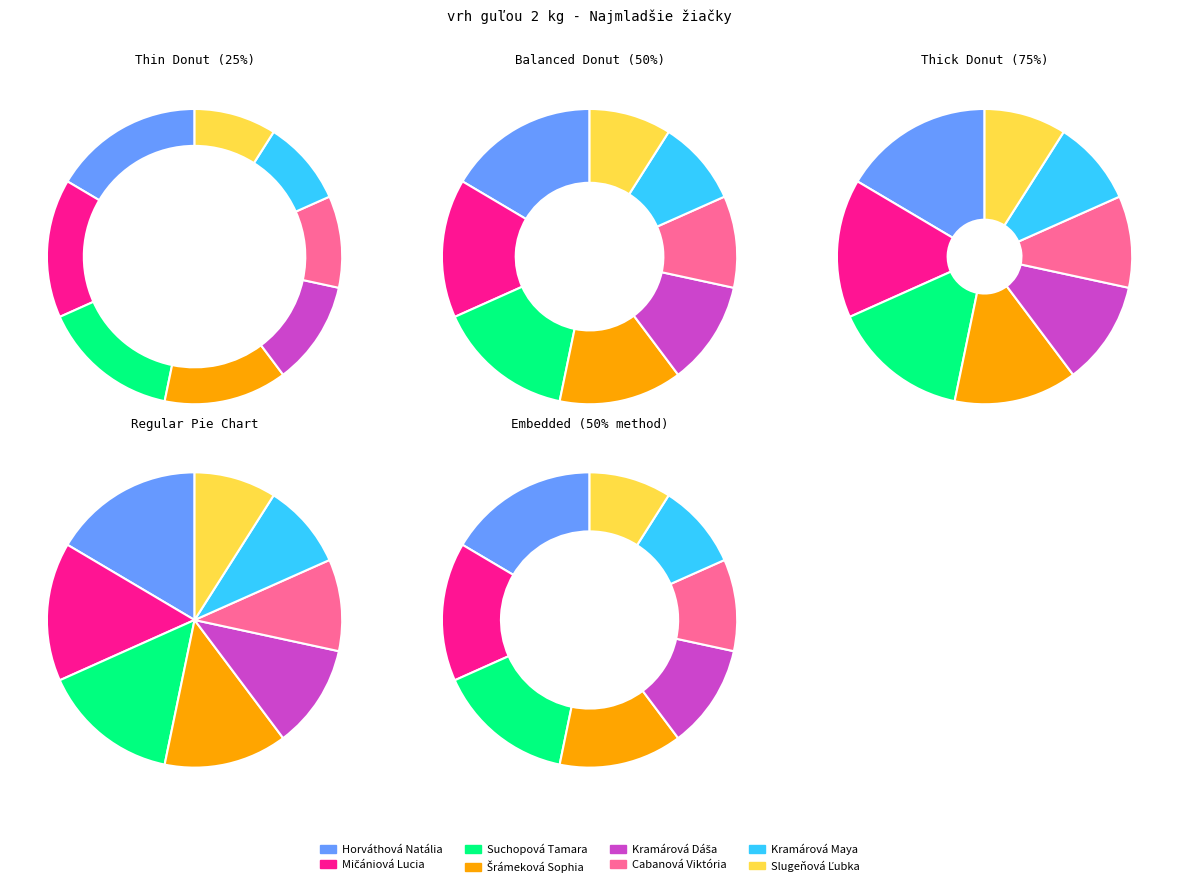

Is there a majority slice in this chart?

No